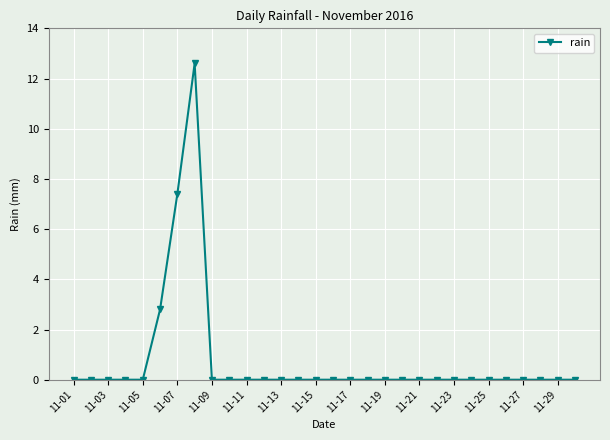

What is the average value?

0.8